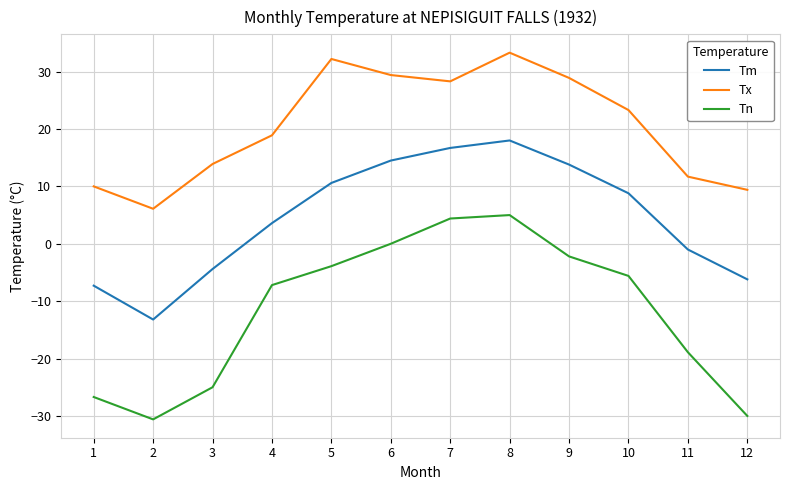

At which category is the sum across all series the highest?

8